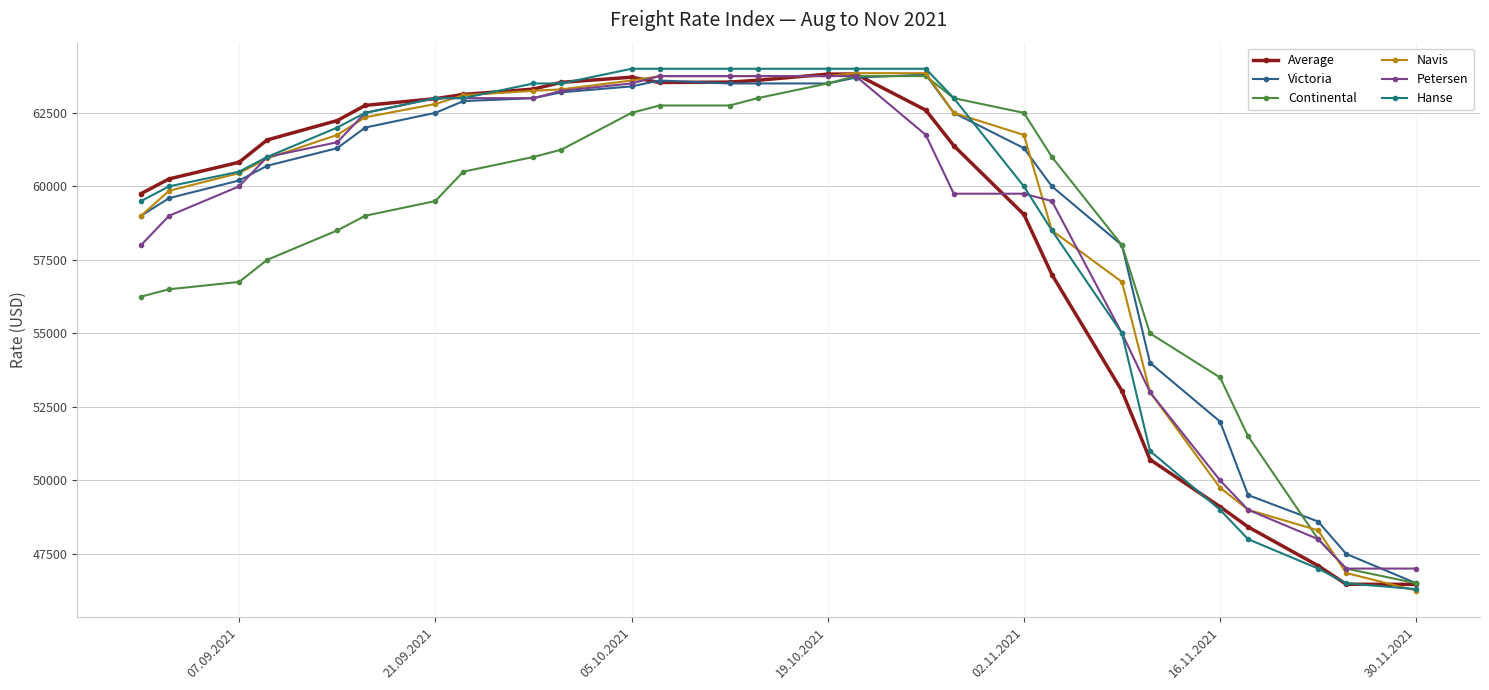

List the series in order of their peak value, lowest first.

Continental, Petersen, Victoria, Average, Navis, Hanse